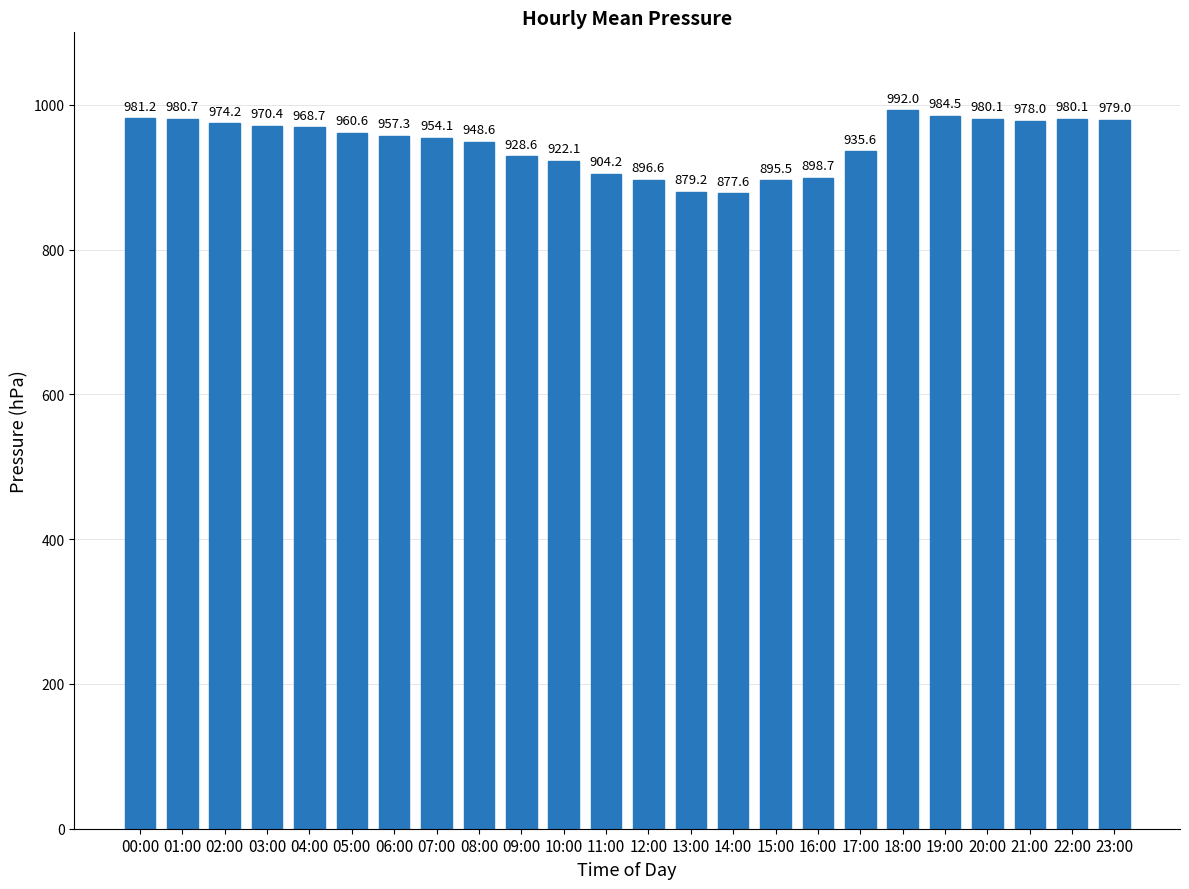

The chart shows a value of 1665.1 at 02:00. True or false?

False